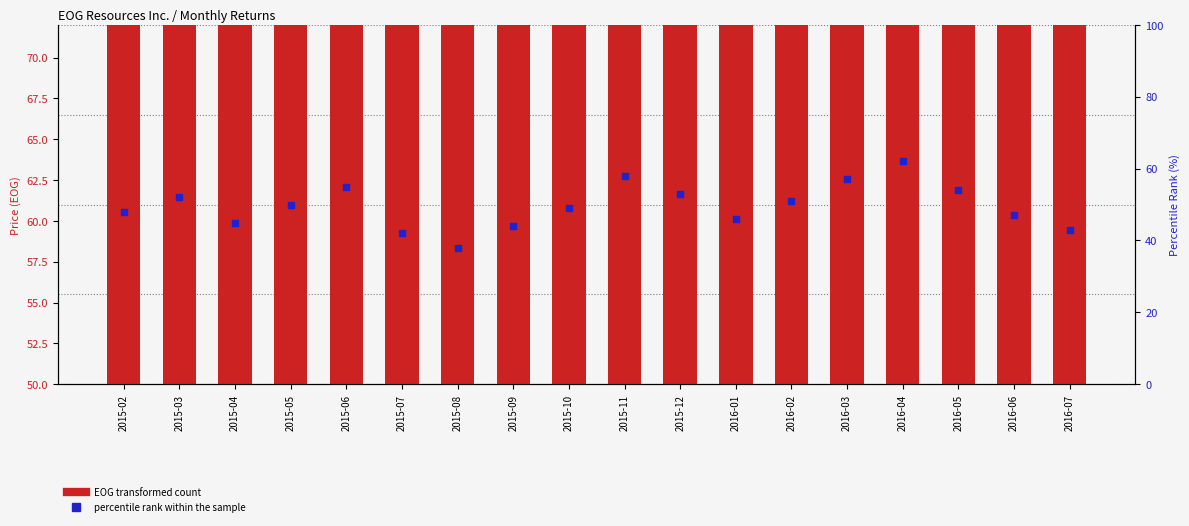

At which category is the sum across all series the highest?

2016-04